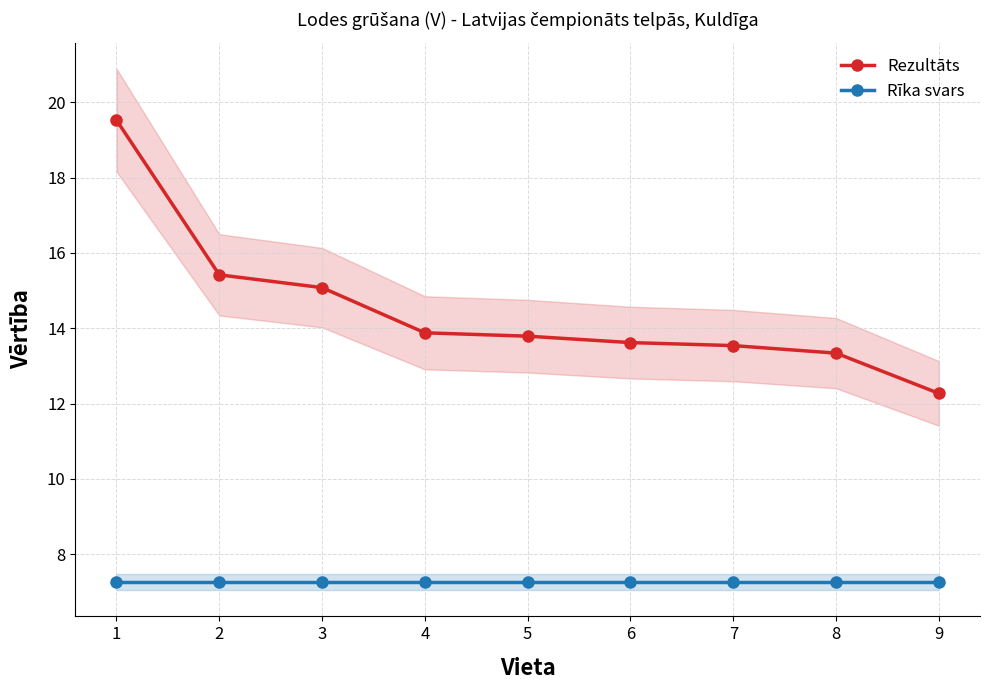

What is the value of the Rezultāts point at the 4th from the left?

13.9